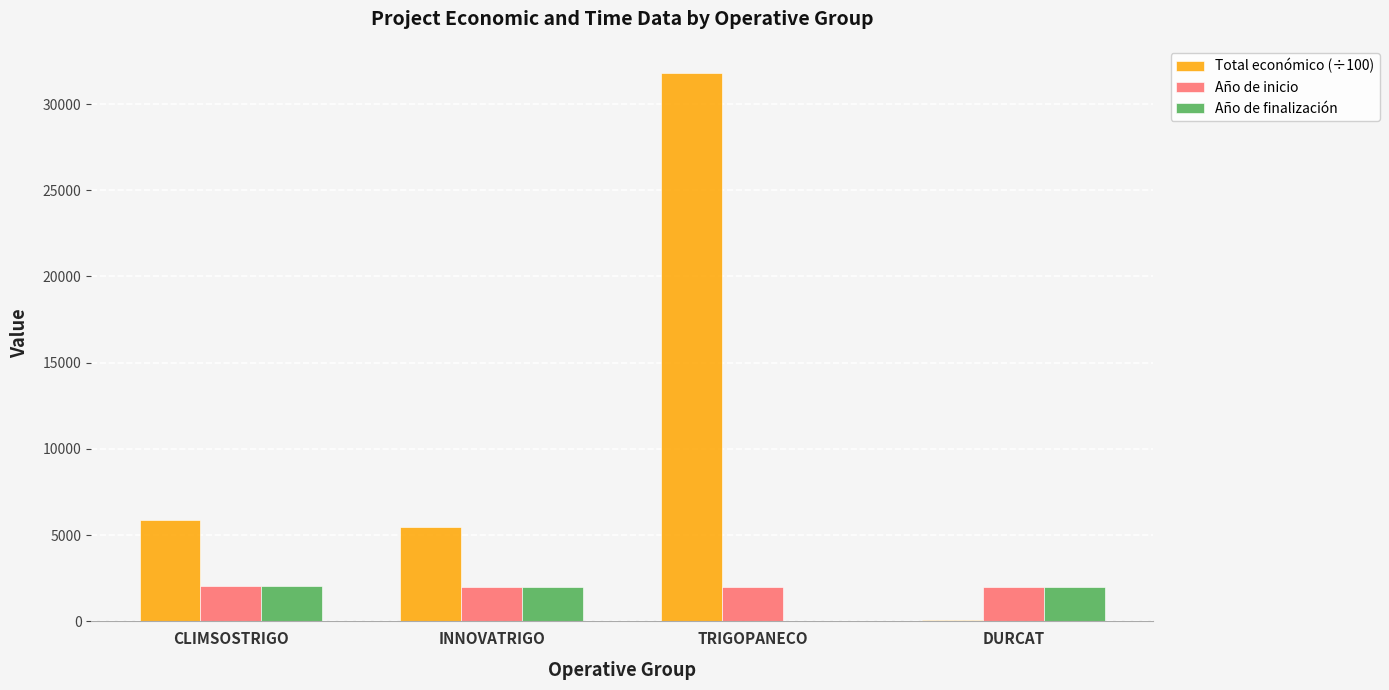

Which category has the highest value in the Total económico (÷100) series?

TRIGOPANECO